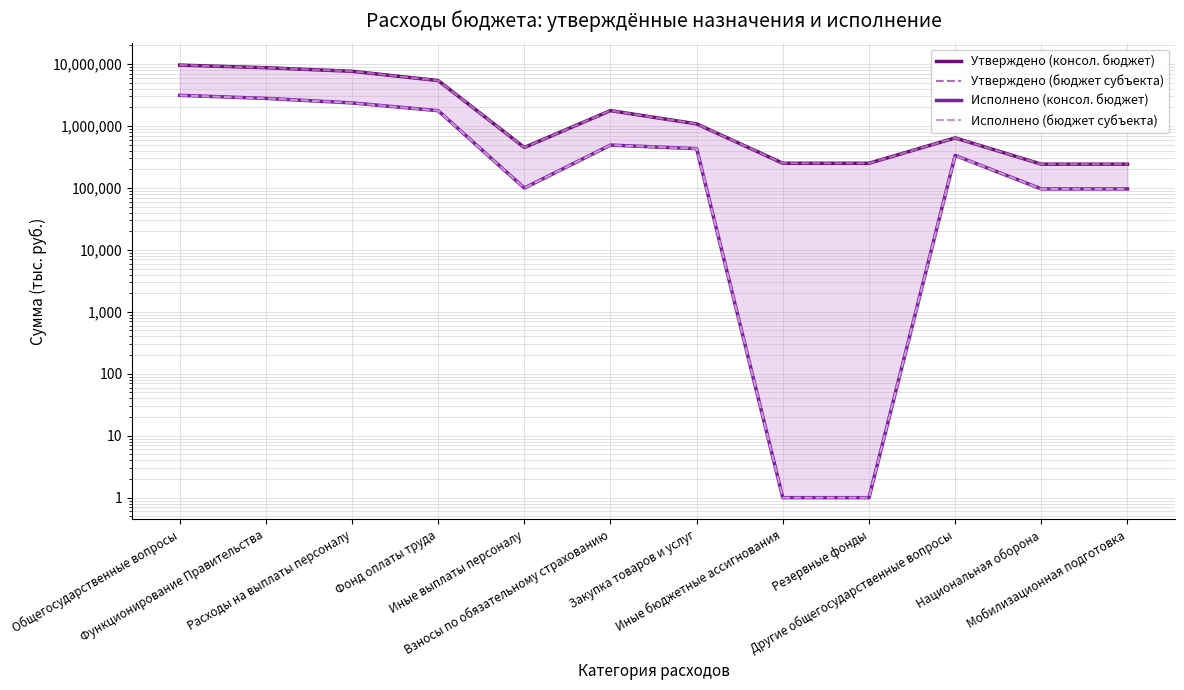

The value of Исполнено (бюджет субъекта) at Закупка товаров и услуг is 743217.3. True or false?

False